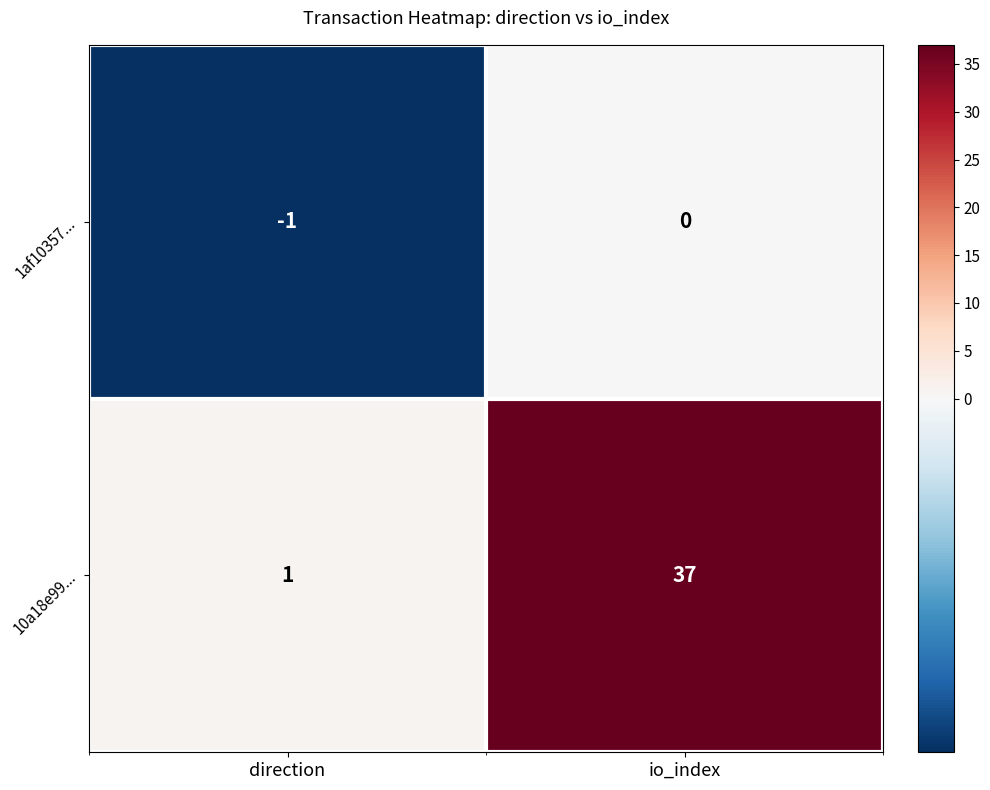

At direction, list the series in order from smallest to largest.

1af10357..., 10a18e99...